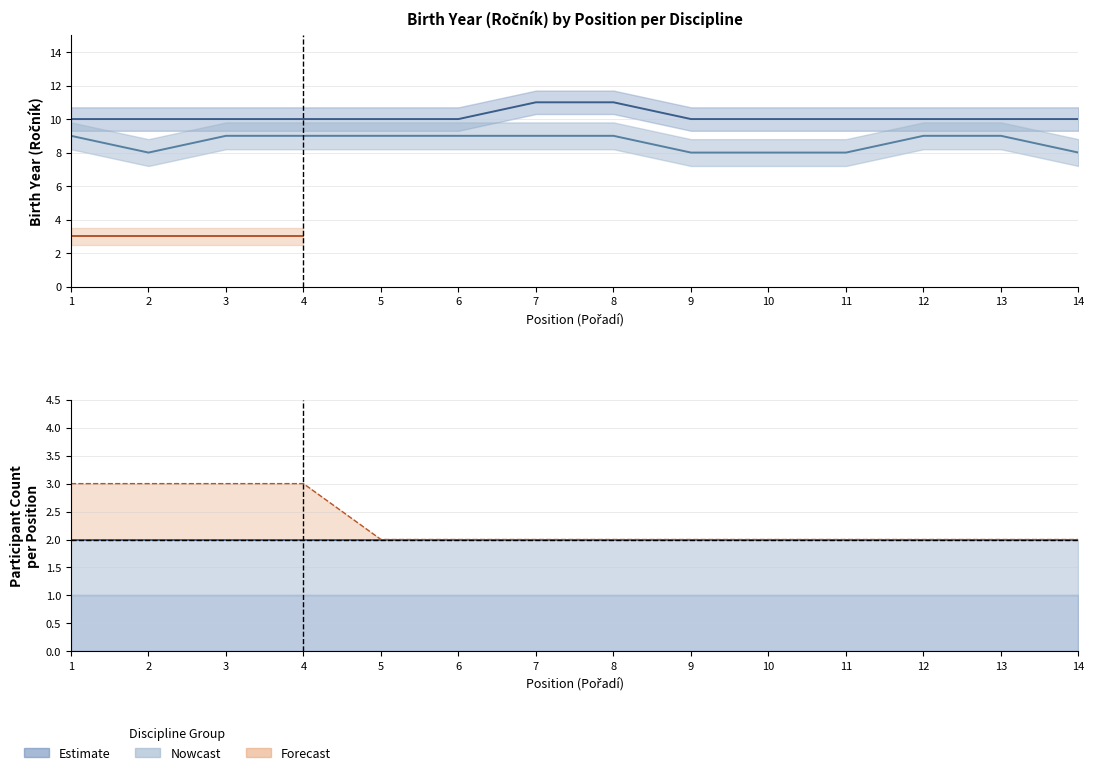

What is the highest value of the Junioři series?

3